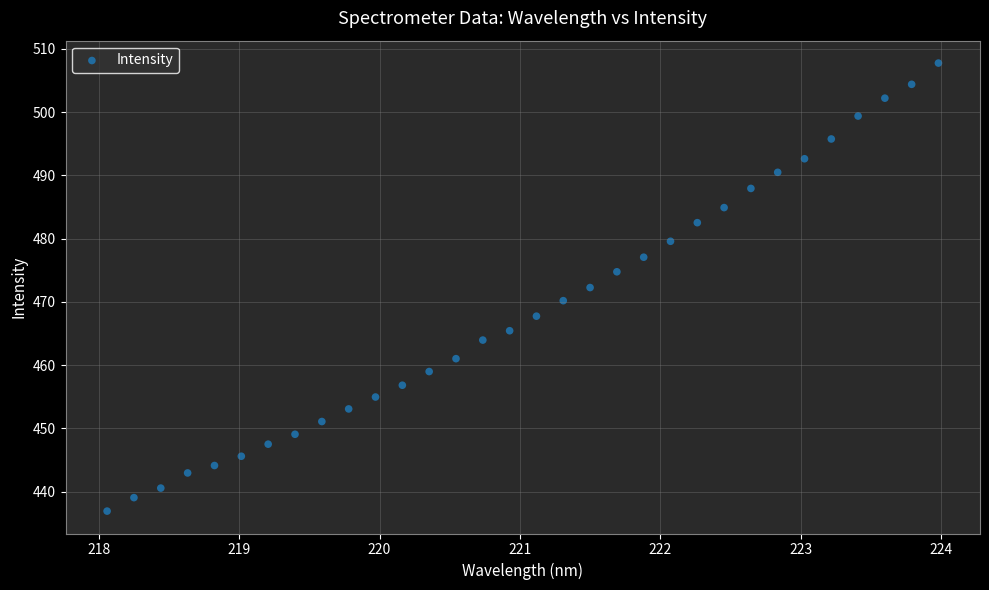

What is the range of Y values (max minus min)?

70.8